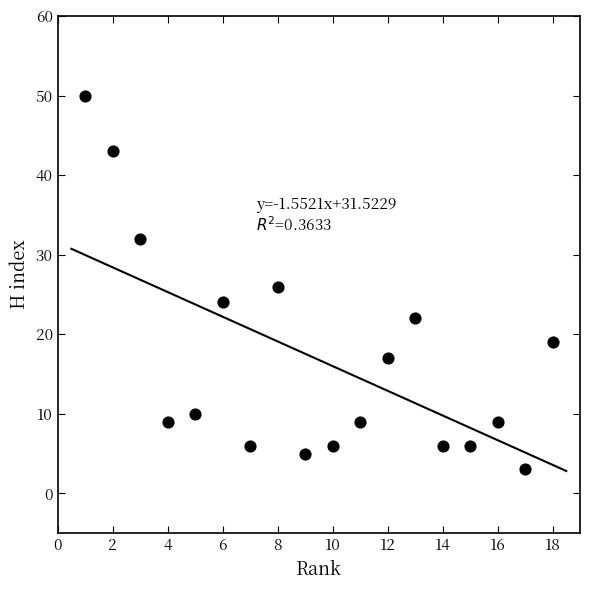

What is the range of Y values (max minus min)?

47